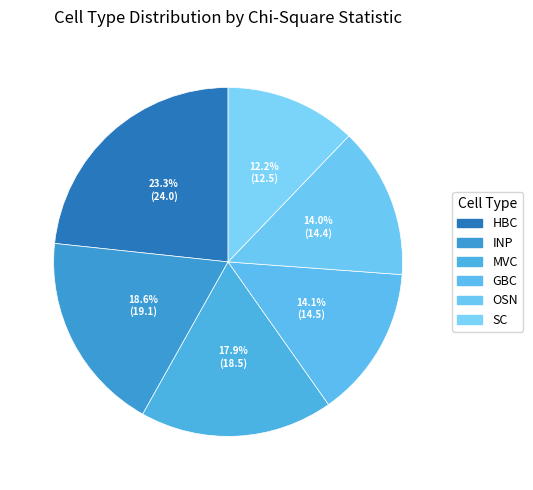

To the nearest percent, what is the average slice percentage?

17%